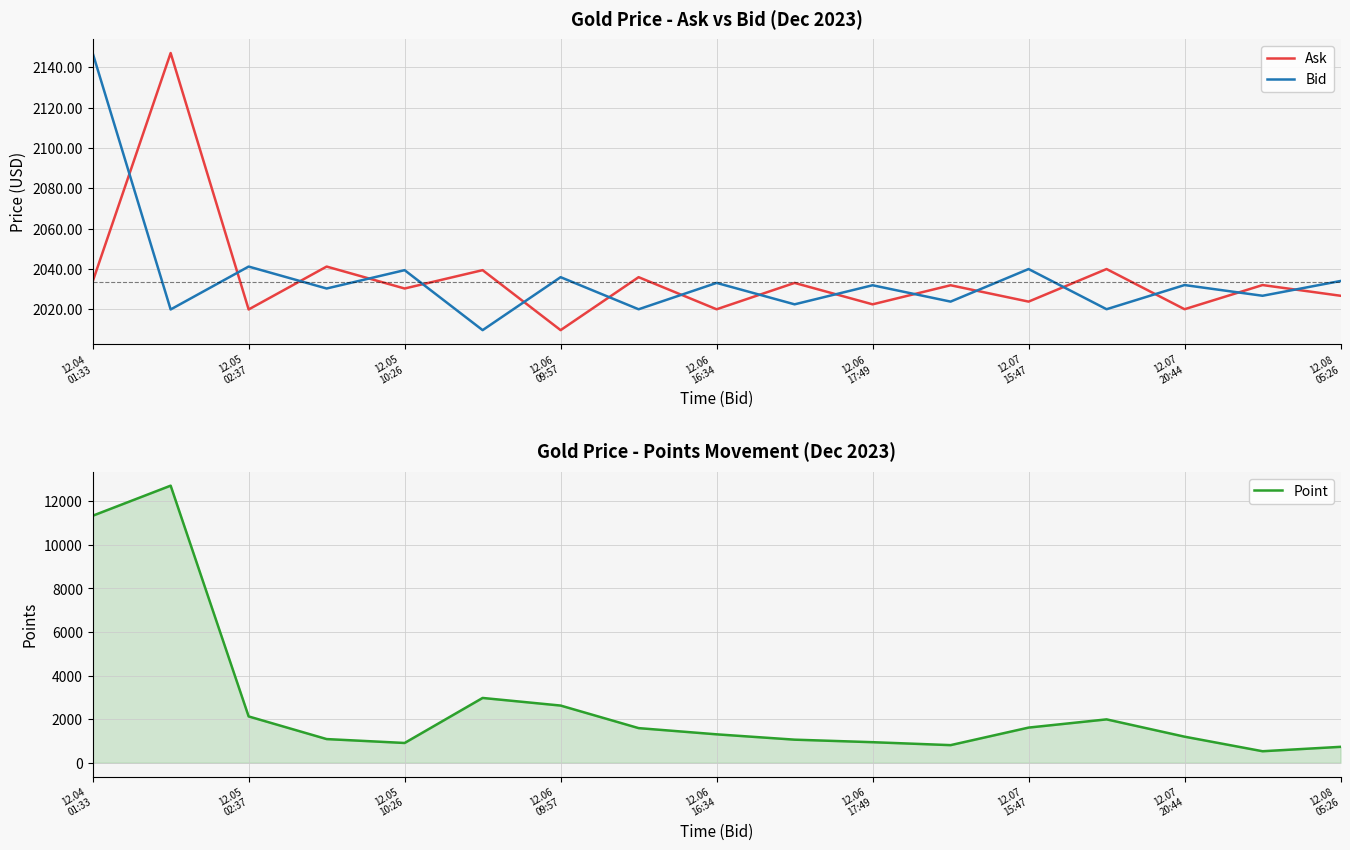

How many data points in Bid are above 2031?

9